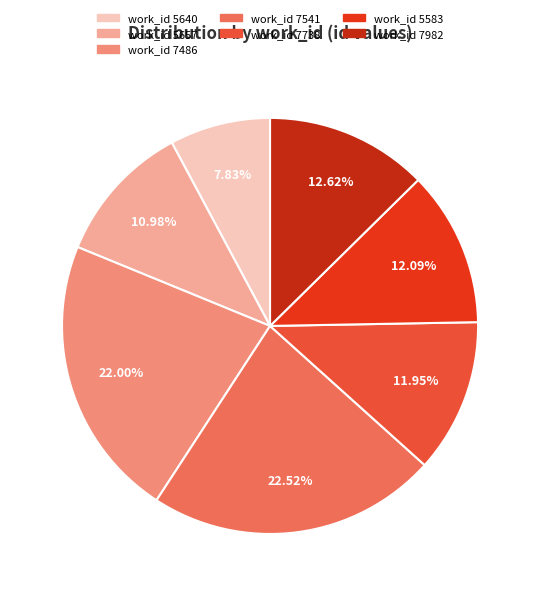

How many slices are in this pie chart?

7